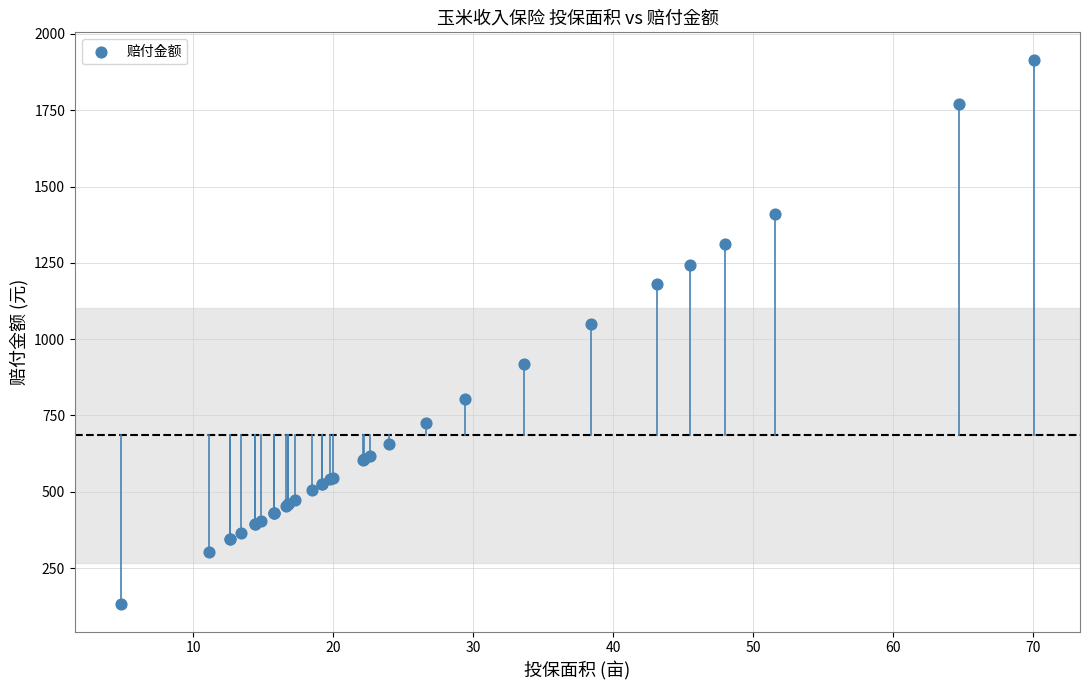

What Y value in the scatter plot is closest to 1023?

1049.5